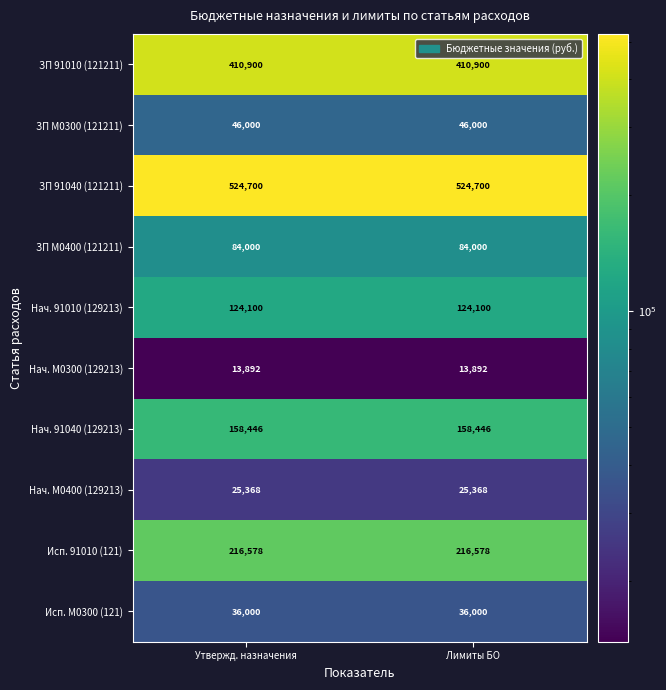

What is the minimum value for Нач. М0300 (129213)?

13892